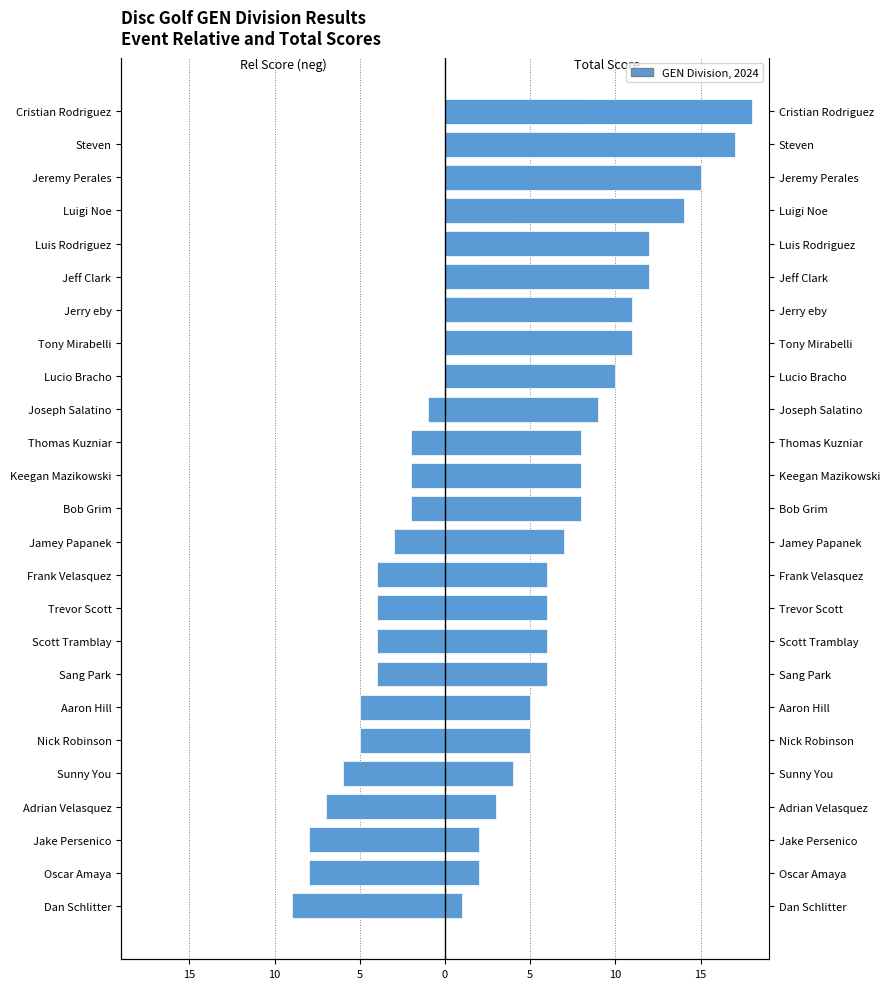

How many positive values does the Event Relative Score (neg=left) series have?

8